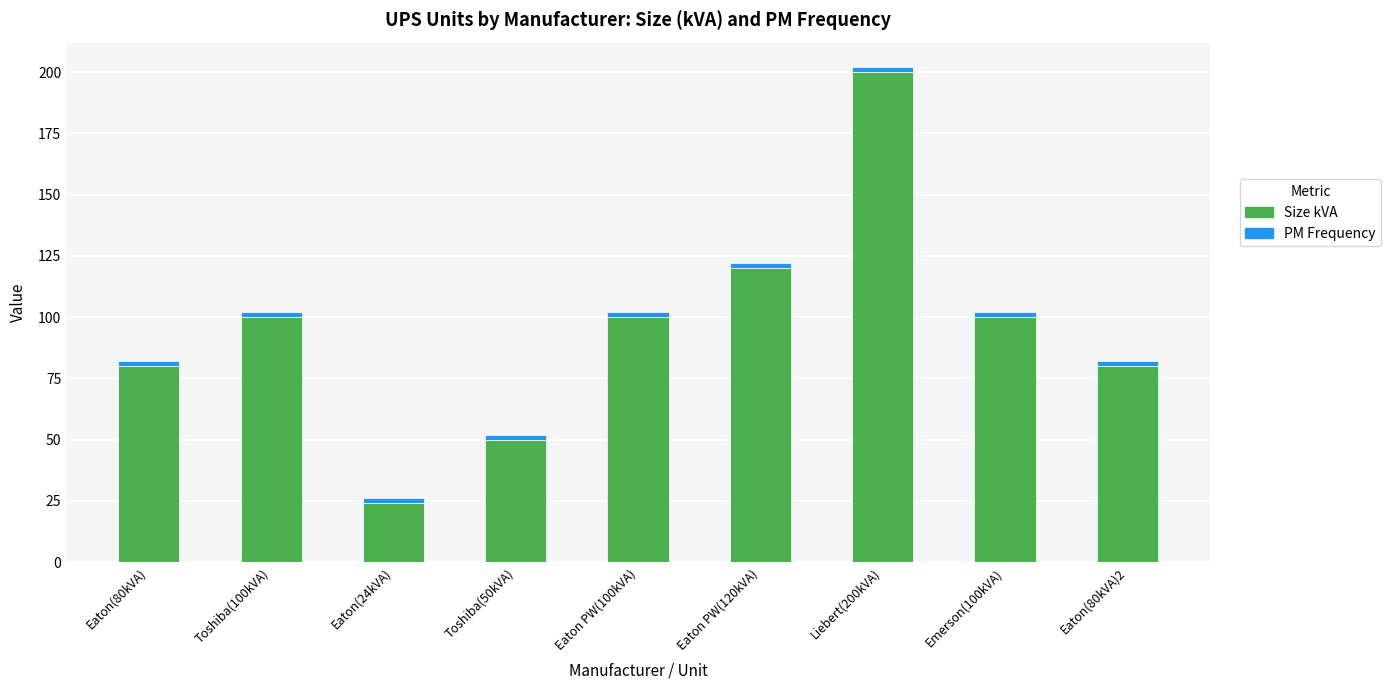

What is the average value of the Size kVA series?

95